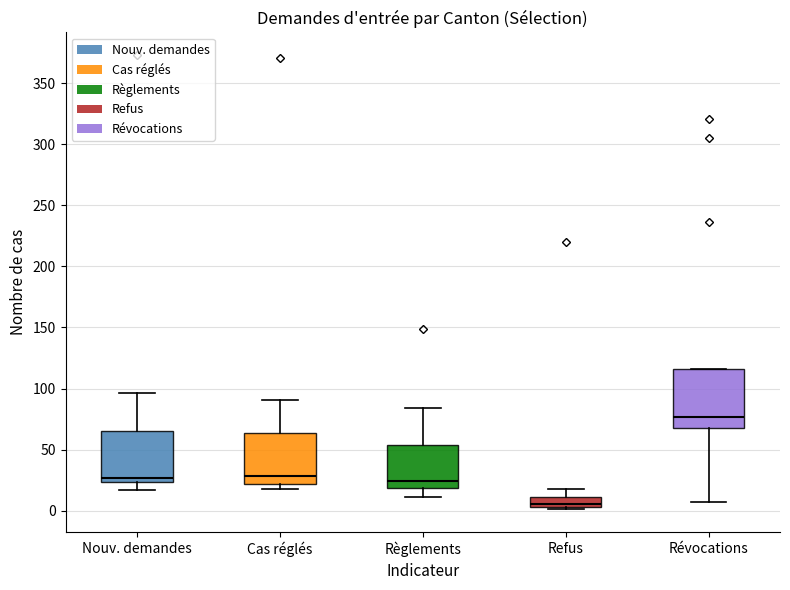

Reading left to right, transcribe this box plot: for each box, give where its median line is, the range the box spans, and where its two whiskers end, as read against the y-axis. The values are not printed on the chart, so give them approximately, as read against the axis.

Nouv. demandes: median 25 (just above the box's lower edge), box 25 to 65, whiskers 15 to 95
Cas réglés: median 30, box 20 to 65, whiskers 20 (just below the box's lower edge) to 90
Règlements: median 25, box 20 to 55, whiskers 10 to 85
Refus: median 5 (just above the box's lower edge), box 5 to 10, whiskers 0 to 20
Révocations: median 75, box 70 to 115, whiskers 5 to 115